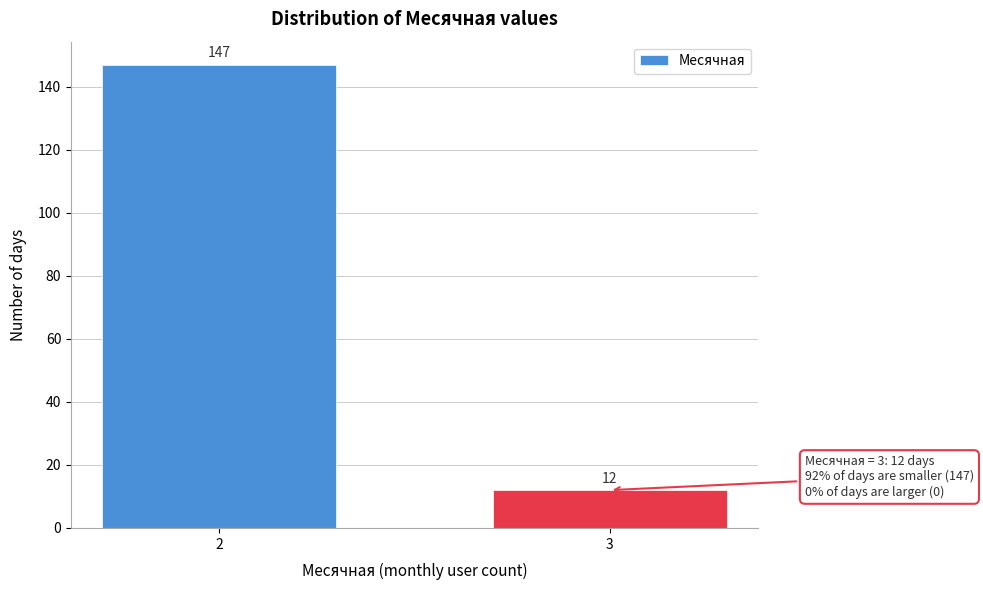

Reading left to right, list all the values displayed in this chart.

2=147	3=12